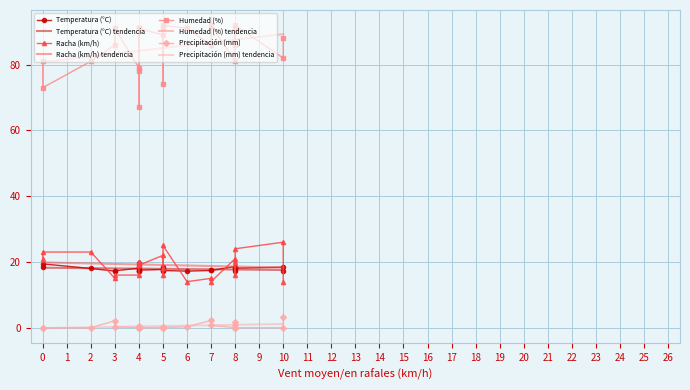

Reading left to right, transcribe all the data shown in this chart.

Temperatura (°C): 10=18.4	8=18.6	0=18.5	2=18.0	4=18.1	3=17.3	3=17.2	4=17.3	4=17.5	6=17.2	5=17.2	8=17.3	7=17.4	4=17.2	5=17.4	5=17.7	8=18.1	4=18.7	0=19.4	4=19.6	5=18.4	7=17.4	8=17.9	10=17.3
Racha (km/h): 10=26.0	8=21.0	0=21.0	2=23.0	4=16.0	3=16.0	3=15.0	4=20.0	4=19.0	6=14.0	5=18.0	8=20.0	7=14.0	4=20.0	5=25.0	5=22.0	8=24.0	4=20.0	0=23.0	4=19.0	5=16.0	7=15.0	8=16.0	10=14.0
Humedad (%): 10=82.0	8=81.0	0=81.0	2=81.0	4=79.0	3=91.0	3=86.0	4=91.0	4=91.0	6=91.0	5=91.0	8=91.0	7=92.0	4=91.0	5=92.0	5=89.0	8=92.0	4=78.0	0=73.0	4=67.0	5=74.0	7=86.0	8=86.0	10=88.0
Precipitación (mm): 10=0.0	8=0.0	0=0.0	2=0.0	4=0.0	3=0.3	3=2.1	4=0.3	4=0.0	6=0.3	5=0.2	8=0.8	7=0.7	4=0.4	5=0.0	5=0.0	8=0.0	4=0.0	0=0.0	4=0.0	5=0.3	7=2.2	8=1.6	10=3.1